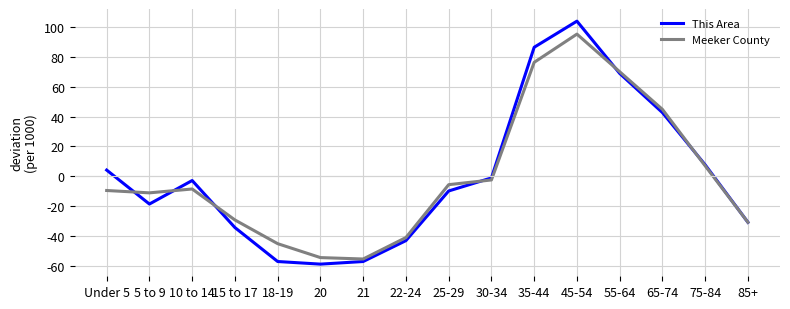

Reading left to right, what are all the values shown in this chart?

This Area: 4.2	-18.6	-2.9	-34.4	-57.2	-59.0	-57.2	-43.2	-9.9	-1.1	86.6	104.2	69.1	42.8	7.7	-30.9
Meeker County: -9.5	-11.1	-8.5	-29.3	-45.2	-54.6	-55.5	-41.1	-5.6	-2.5	76.5	95.5	70.2	44.9	7.0	-30.9